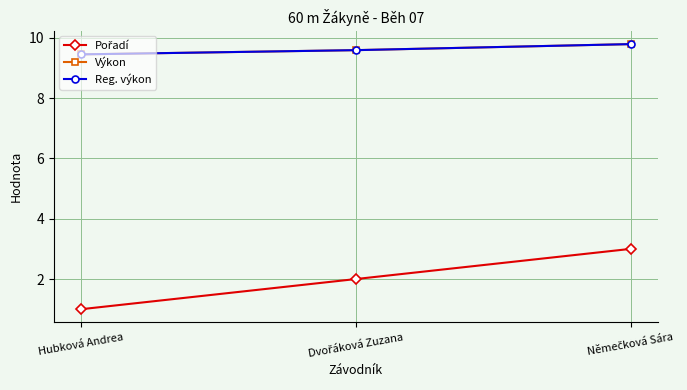

Is this an area chart (filled region under the line)?

No